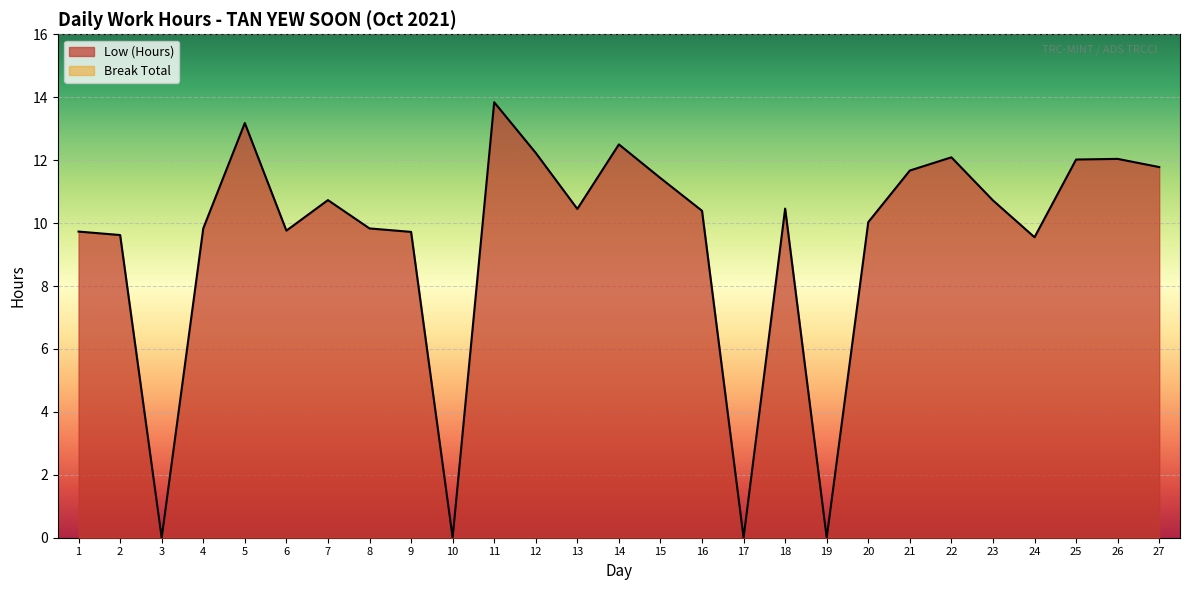

Approximately how many times larger is the value at 6 compared to 18?

0.9